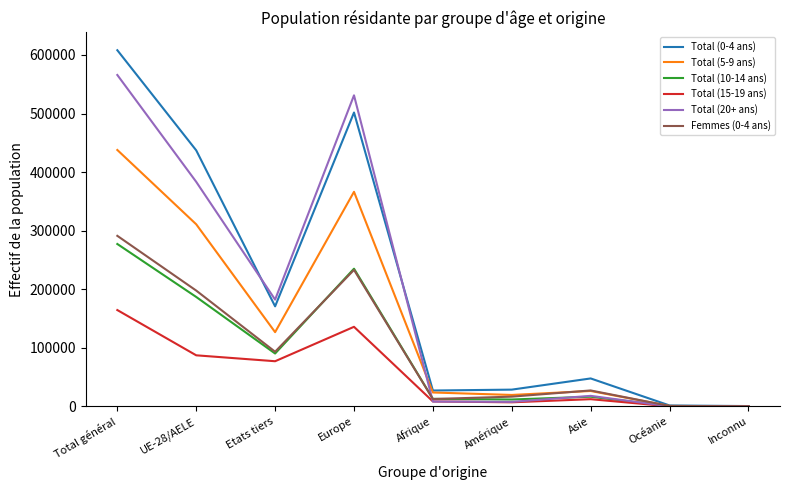

Between Etats tiers and Europe, which series saw the biggest shift?

Total (20+ ans)